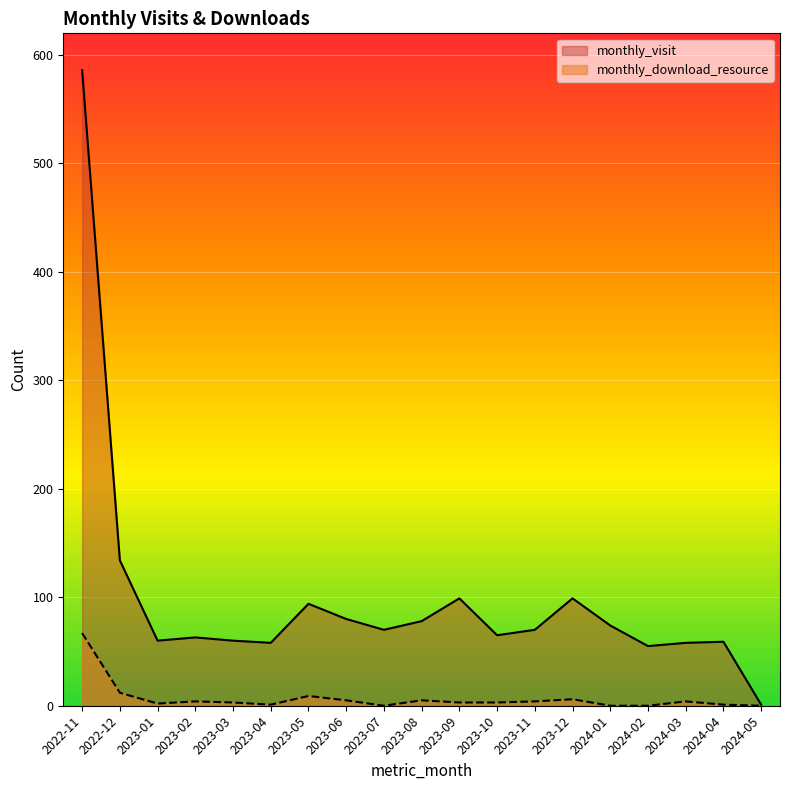

What is the label of the 4th point from the right?

2024-02